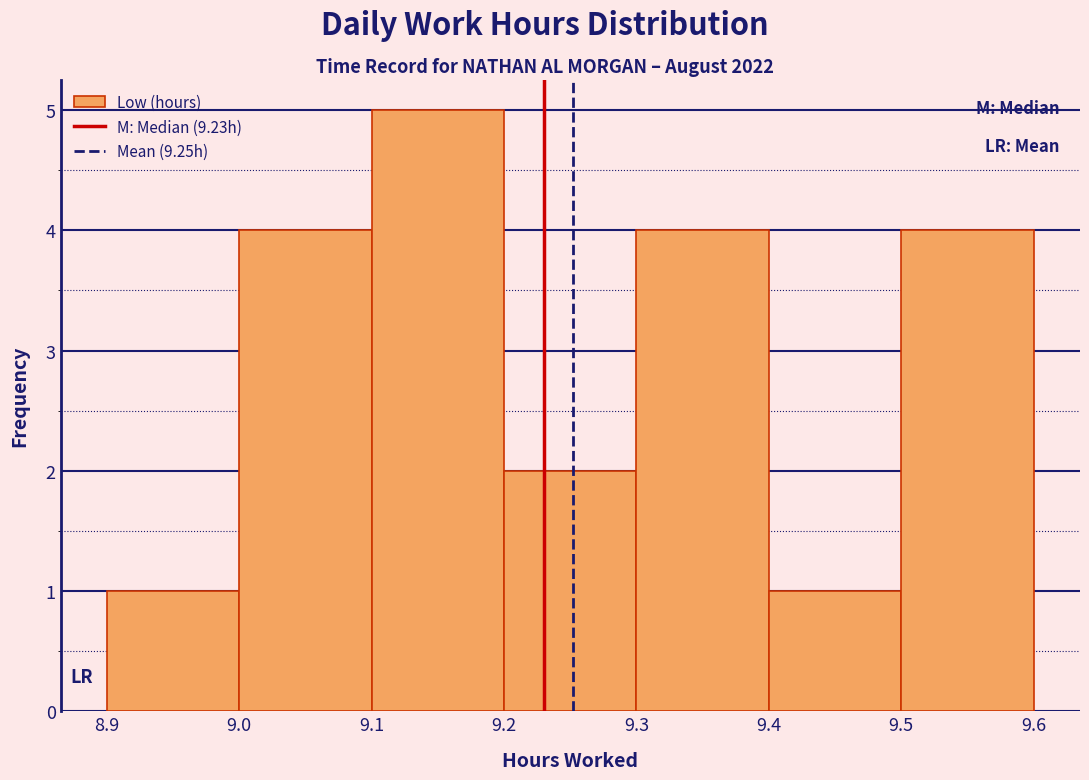

Reading left to right, transcribe this chart: for each bar, give the range it covers on the x-axis and its height. The values are not printed on the chart, so give them approximately, as read against the axis.

8.9 to 9.0: 1
9.0 to 9.1: 4
9.1 to 9.2: 5
9.2 to 9.3: 2
9.3 to 9.4: 4
9.4 to 9.5: 1
9.5 to 9.6: 4